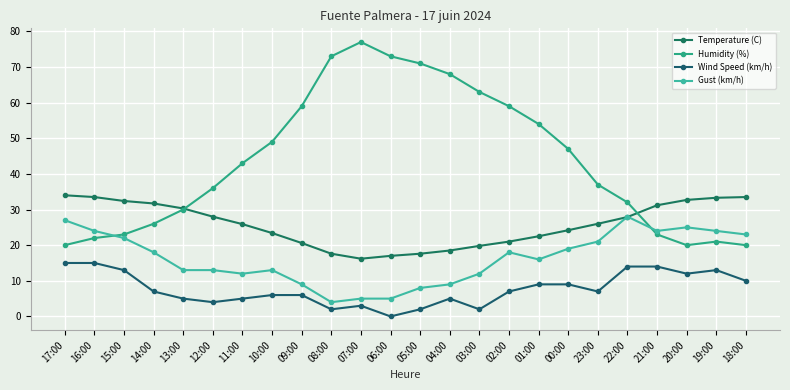

Is this an area chart (filled region under the line)?

No